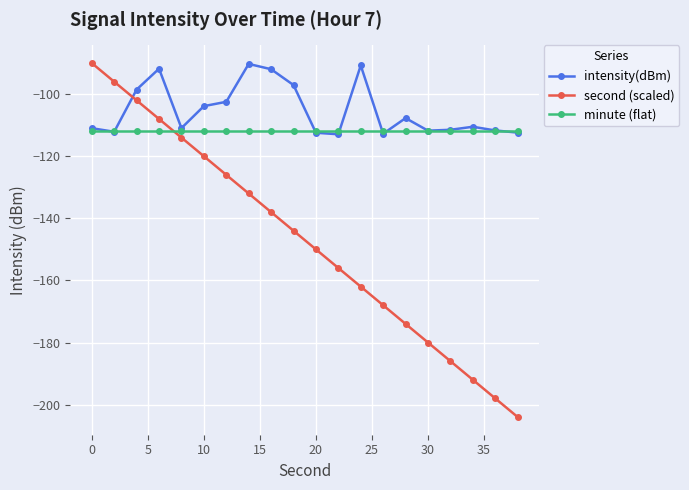

What is the value of the intensity(dBm) point at the 2nd from the left?

-112.1